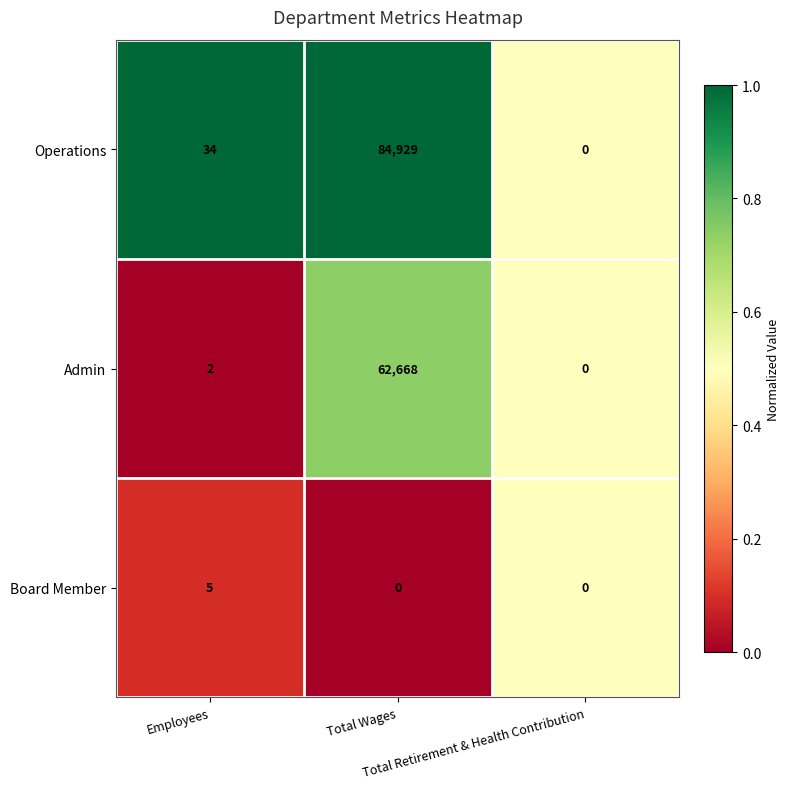

Between Employees and Total Retirement & Health Contribution, which series saw the biggest shift?

Operations